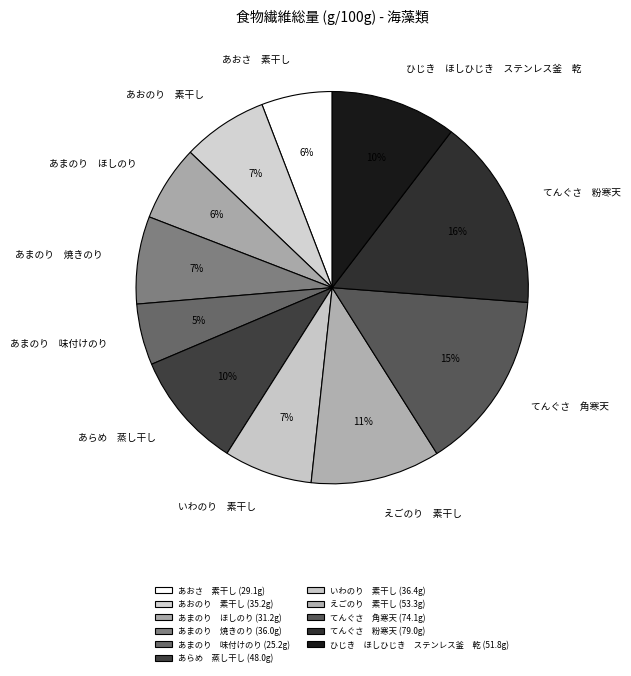

Is there any slice that represents more than half of the pie?

No